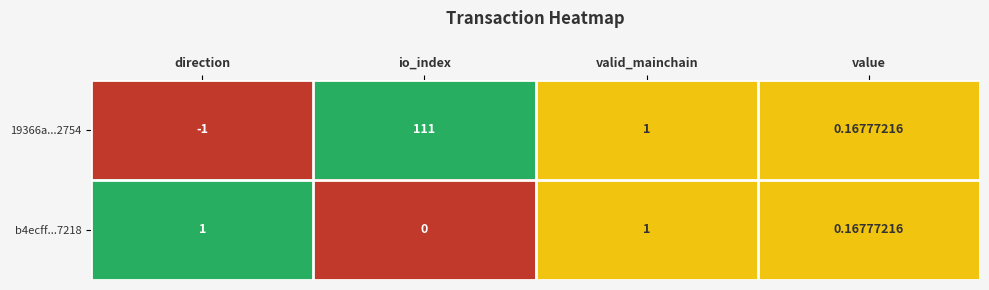

At which label does 19366a...2754 first exceed 1?

io_index